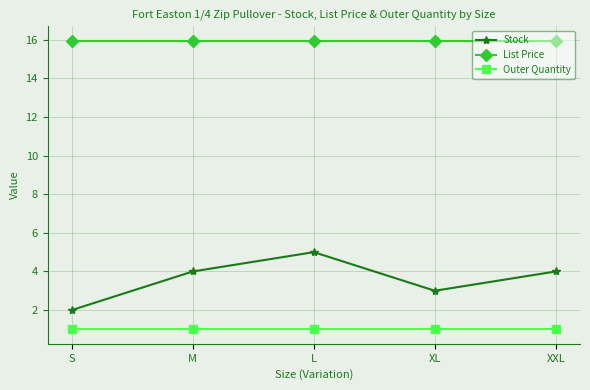

Is it true that Outer Quantity equals 1.5 at XXL?

False